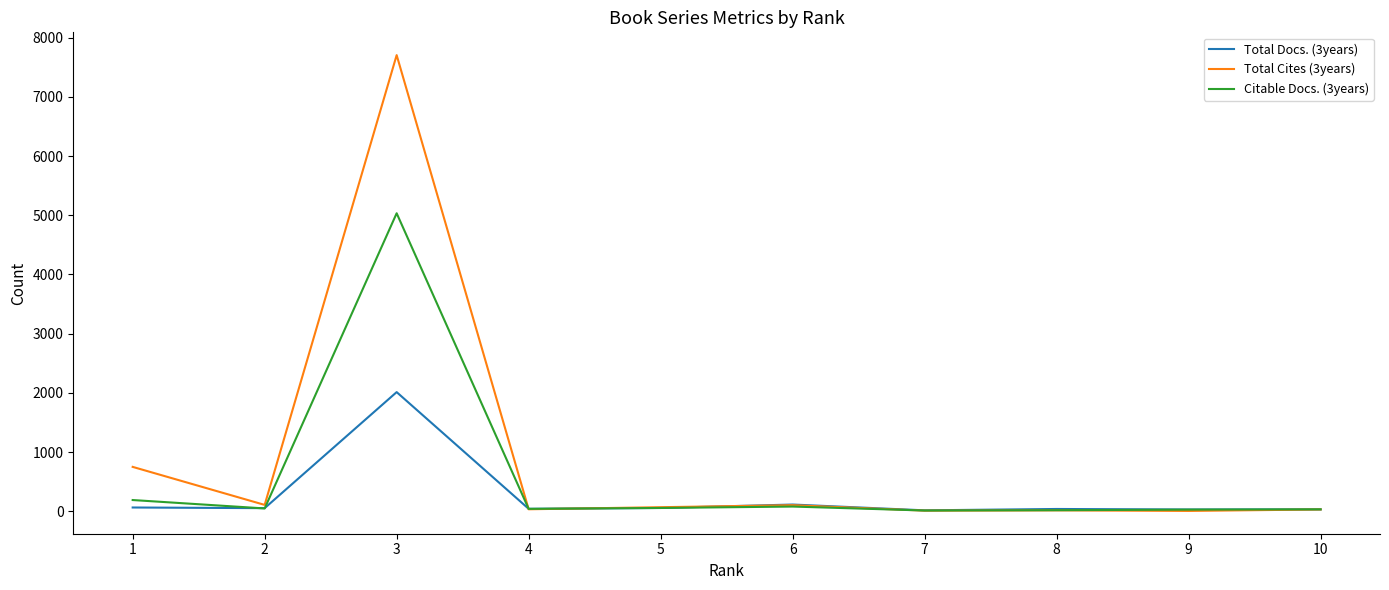

At which category does Total Cites (3years) reach its first local valley?

2